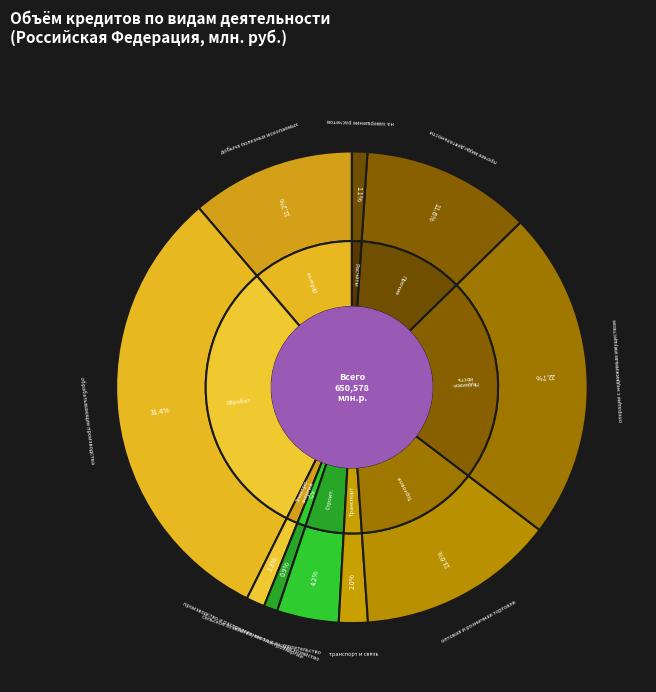

Does any single category account for the majority?

No